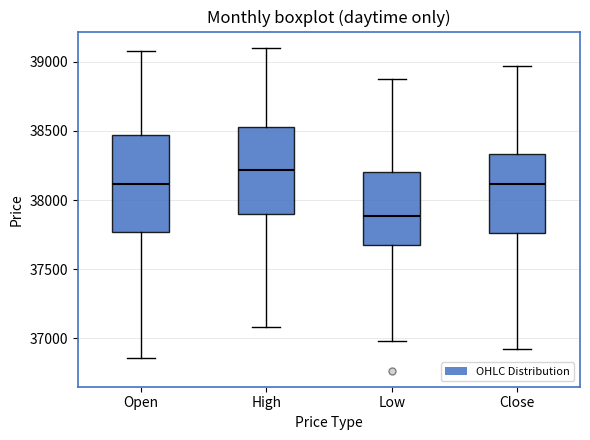

Where is the upper edge of the box for Open on the y-axis? The values are not printed on the chart, so give them approximately, as read against the axis.

38450